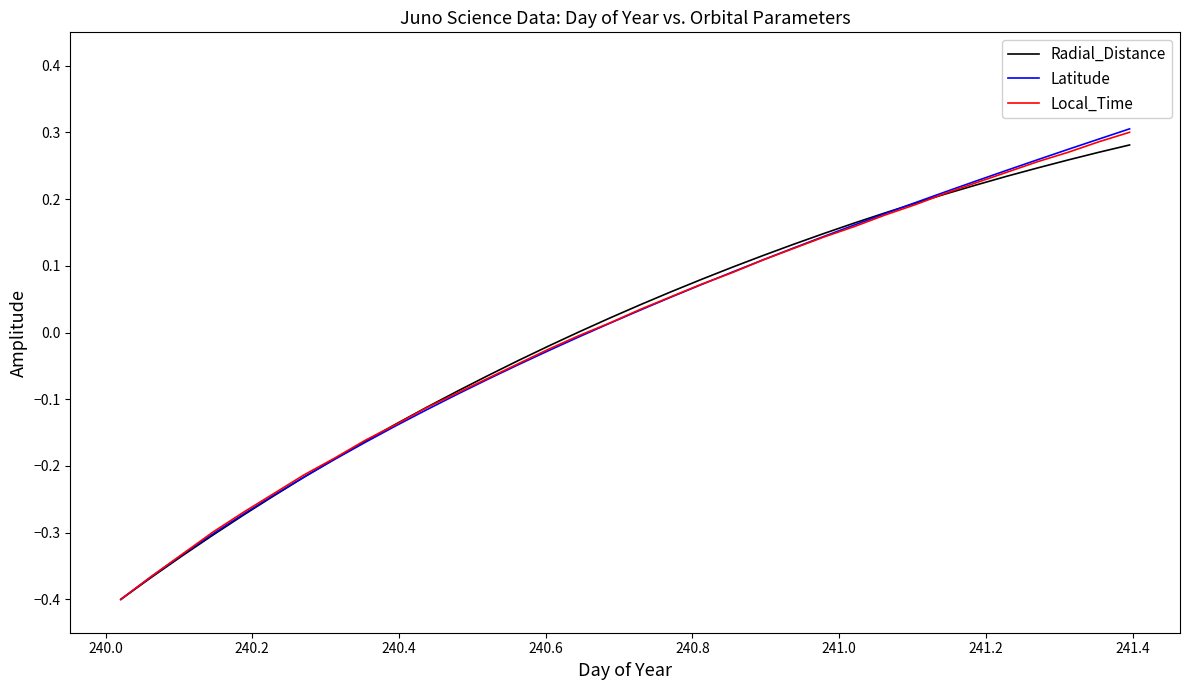

How many values in Latitude are above zero?

18